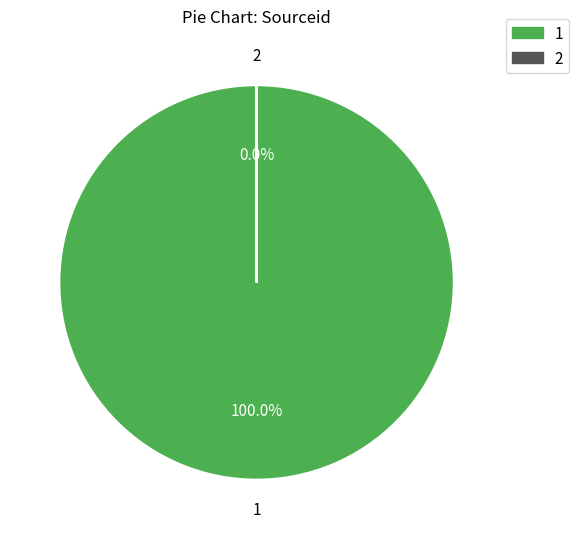

To the nearest percent, what is the difference between the largest and smallest slice percentages?

100%